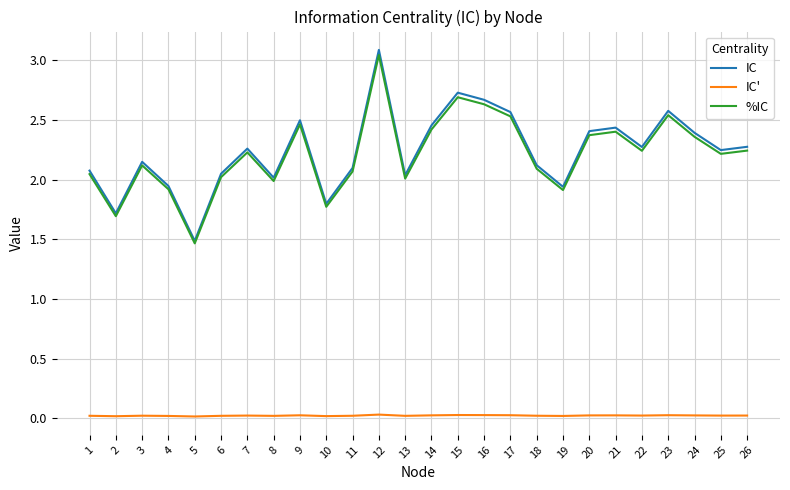

Which series has the largest range (max minus min)?

IC